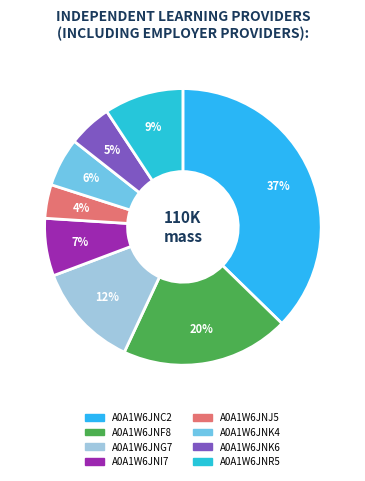

To the nearest percent, what portion does A0A1W6JNR5 represent?

9%